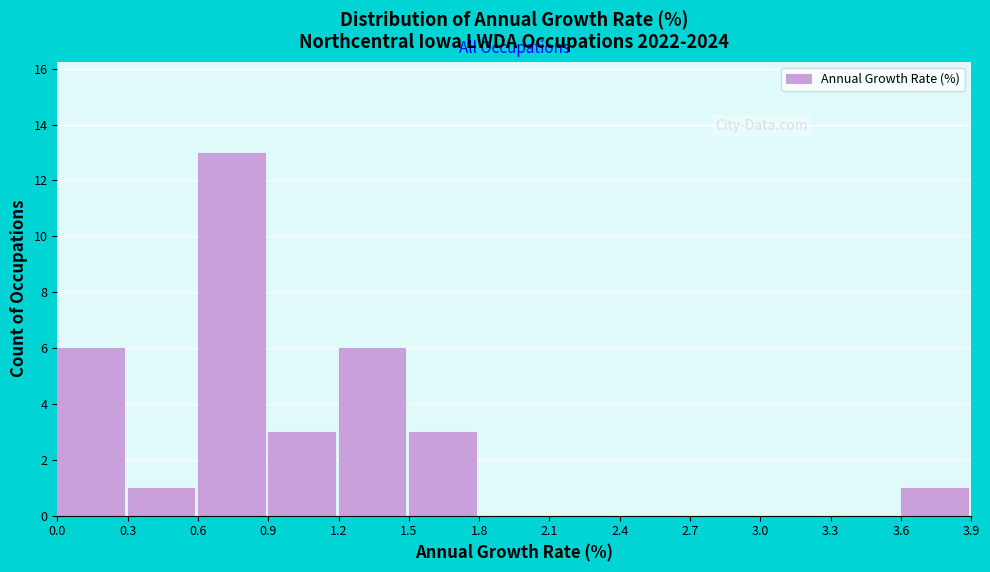

Reading left to right, transcribe this chart: for each bar, give the range it covers on the x-axis and its height. The values are not printed on the chart, so give them approximately, as read against the axis.

0.0 to 0.3: 6
0.3 to 0.6: 1
0.6 to 0.9: 13
0.9 to 1.2: 3
1.2 to 1.5: 6
1.5 to 1.8: 3
1.8 to 2.1: 0
2.1 to 2.4: 0
2.4 to 2.7: 0
2.7 to 3.0: 0
3.0 to 3.3: 0
3.3 to 3.6: 0
3.6 to 3.9: 1